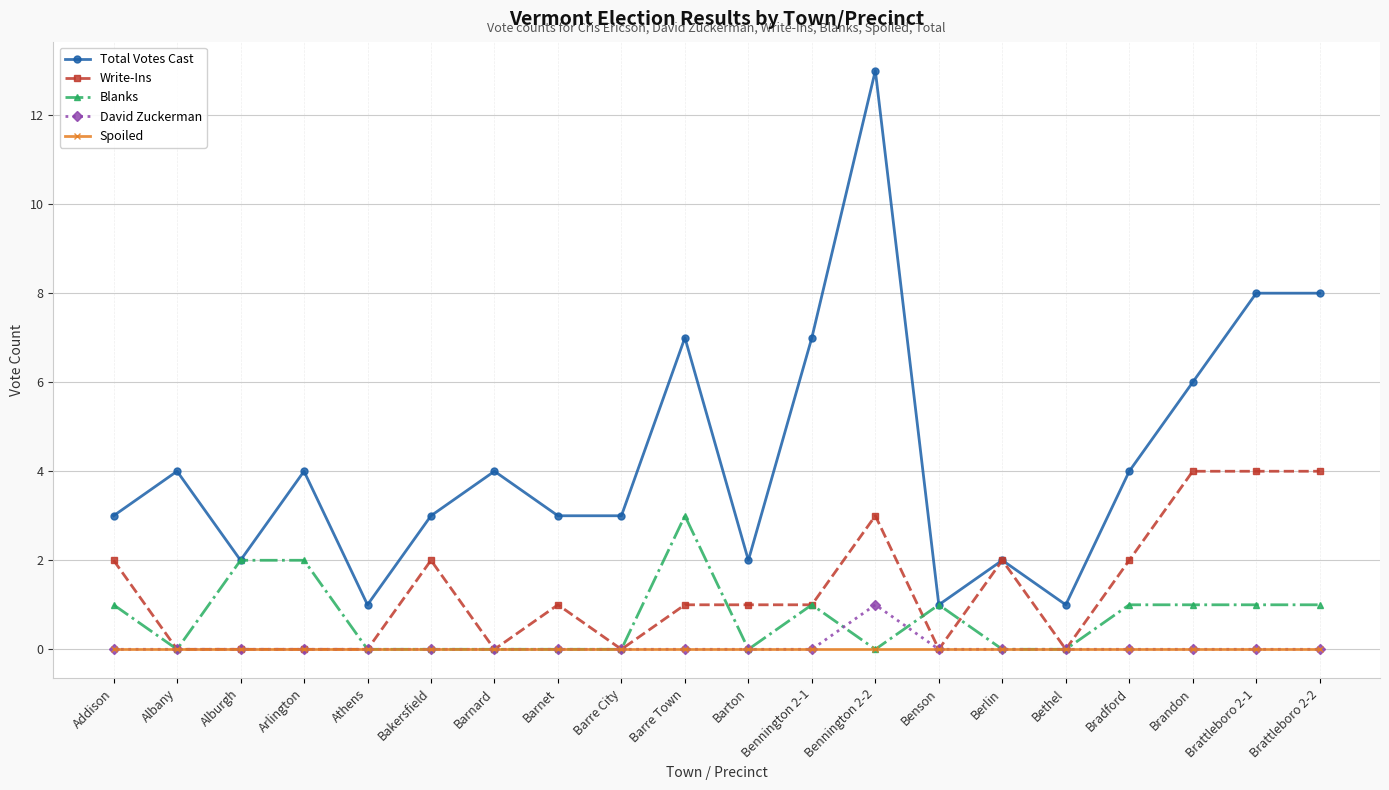

What is the total value across all series at Bennington 2-2?

17